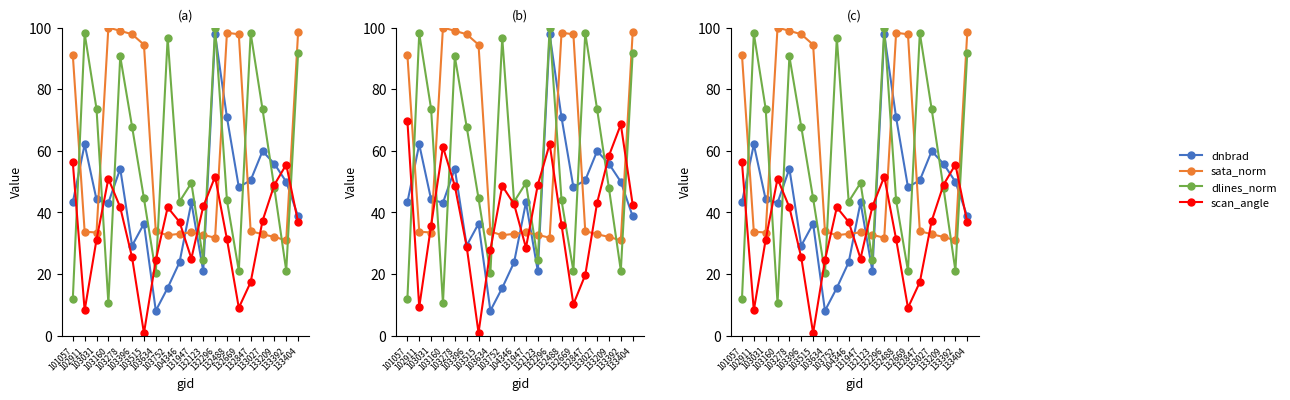

The dlines_norm series shows 16.4 at 103160. True or false?

False